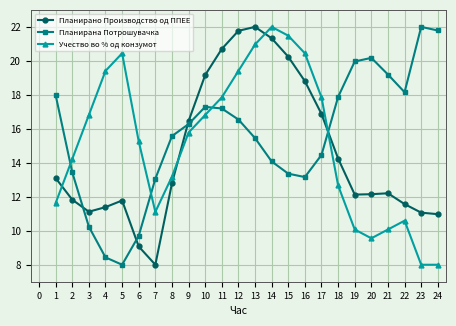

What is the maximum value for Планирана Потрошувачка?

22.0